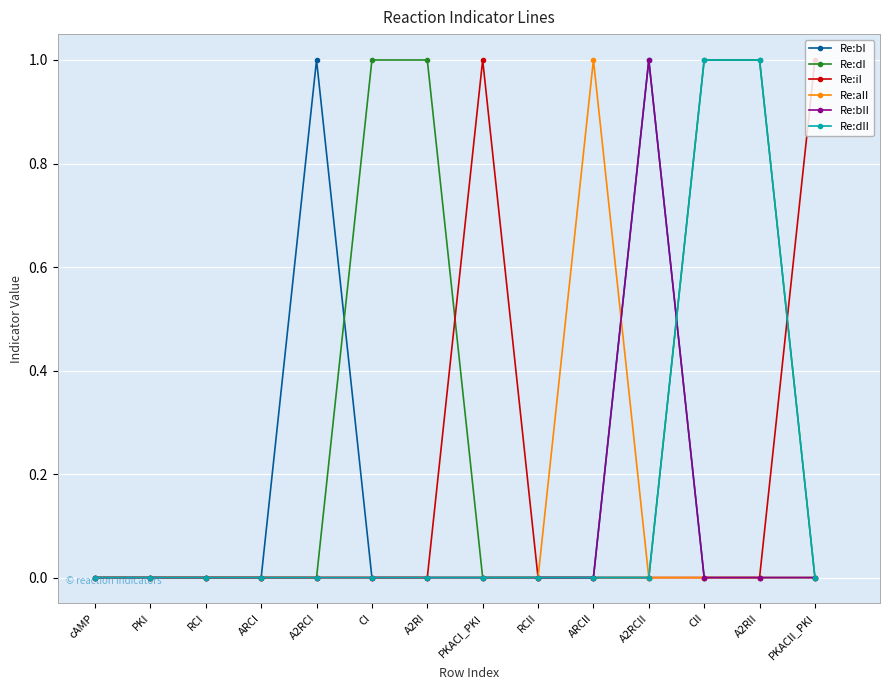

What is the difference between the maximum and minimum values in the Re:bII series?

1